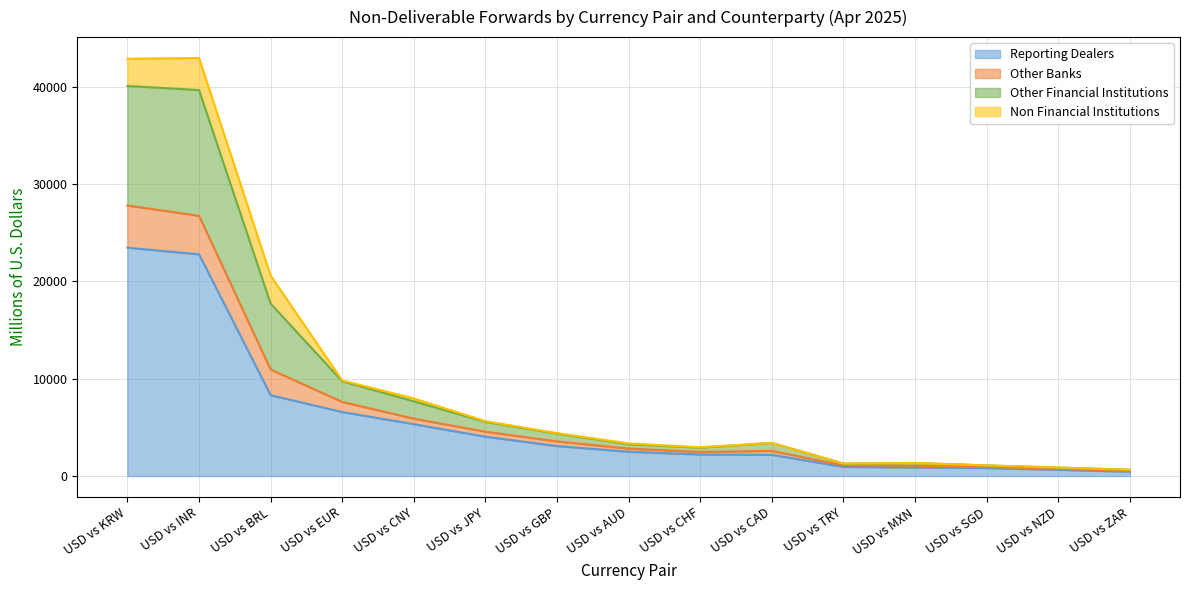

The value of Reporting Dealers at USD vs AUD is 2501. True or false?

True